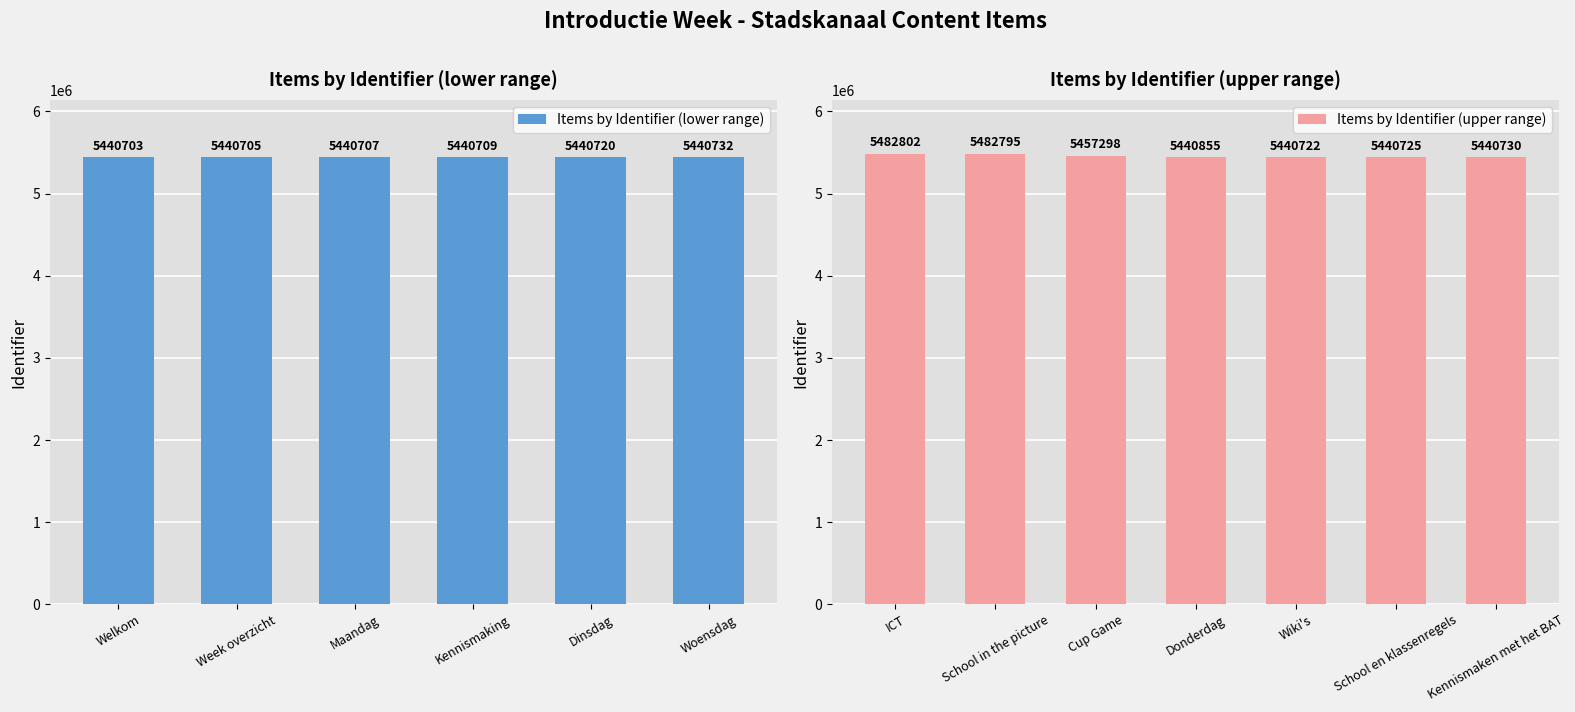

What is the label of the 4th bar from the right?

Donderdag